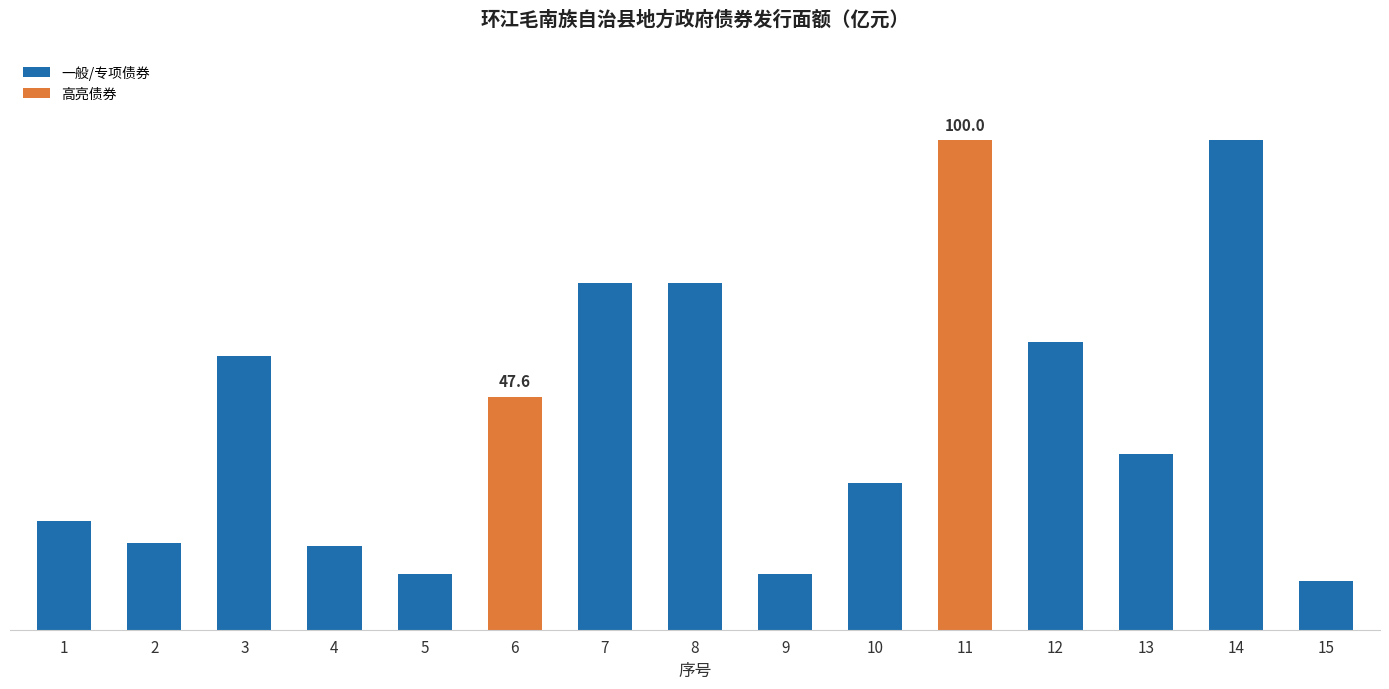

At which category does the chart reach its peak across all series?

11